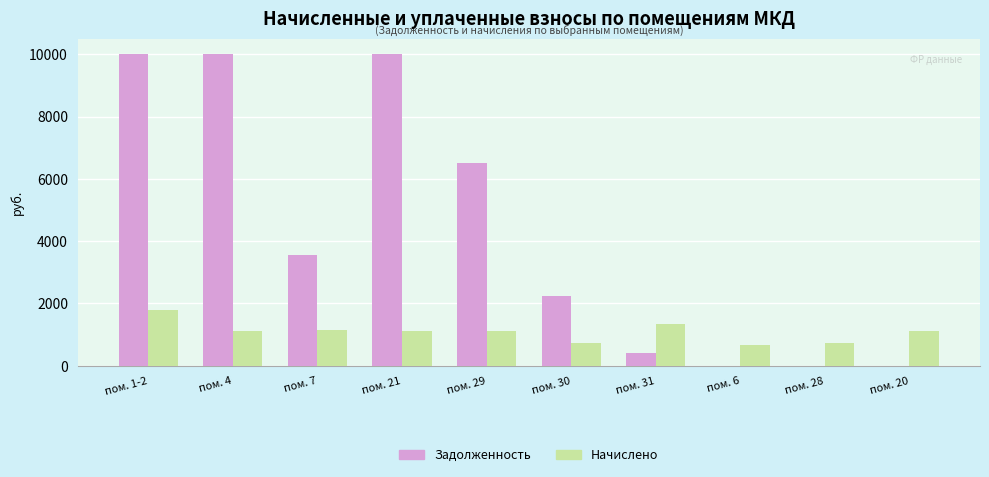

Between пом. 1-2 and пом. 20, which series saw the biggest shift?

Задолженность